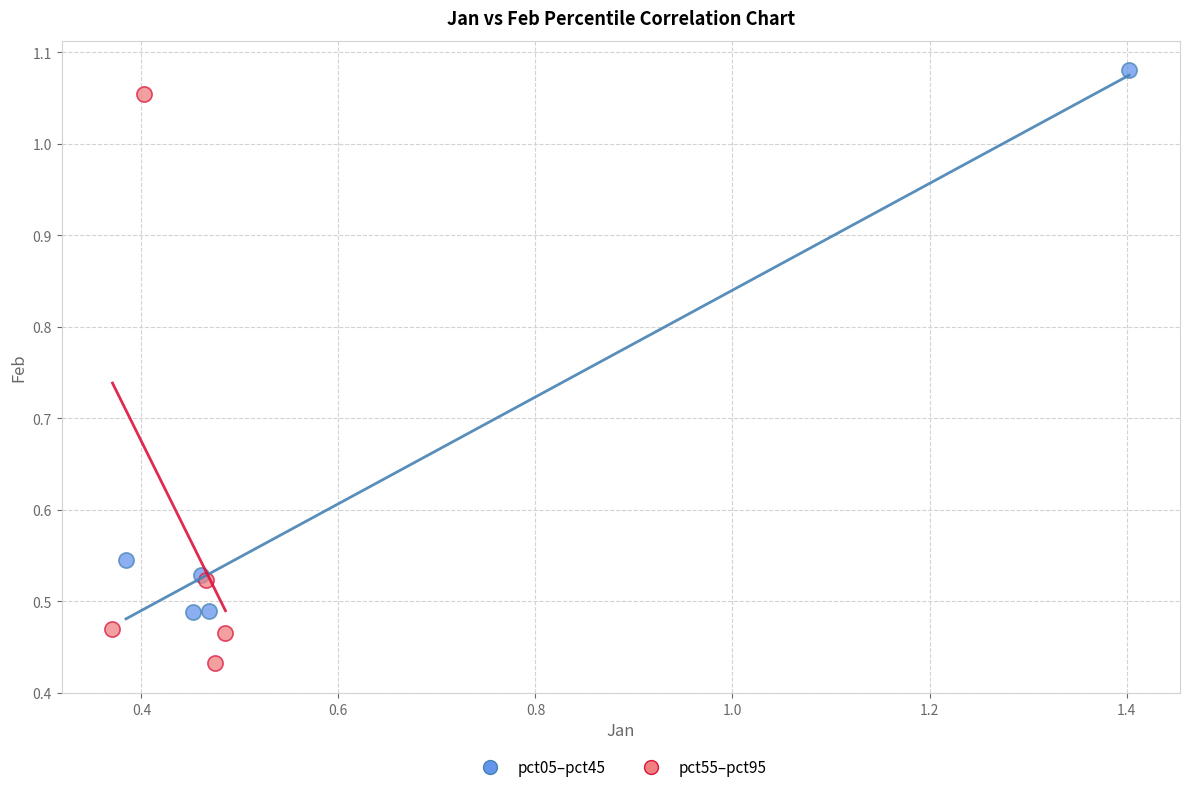

Which series contains the highest Y value?

pct05–pct45